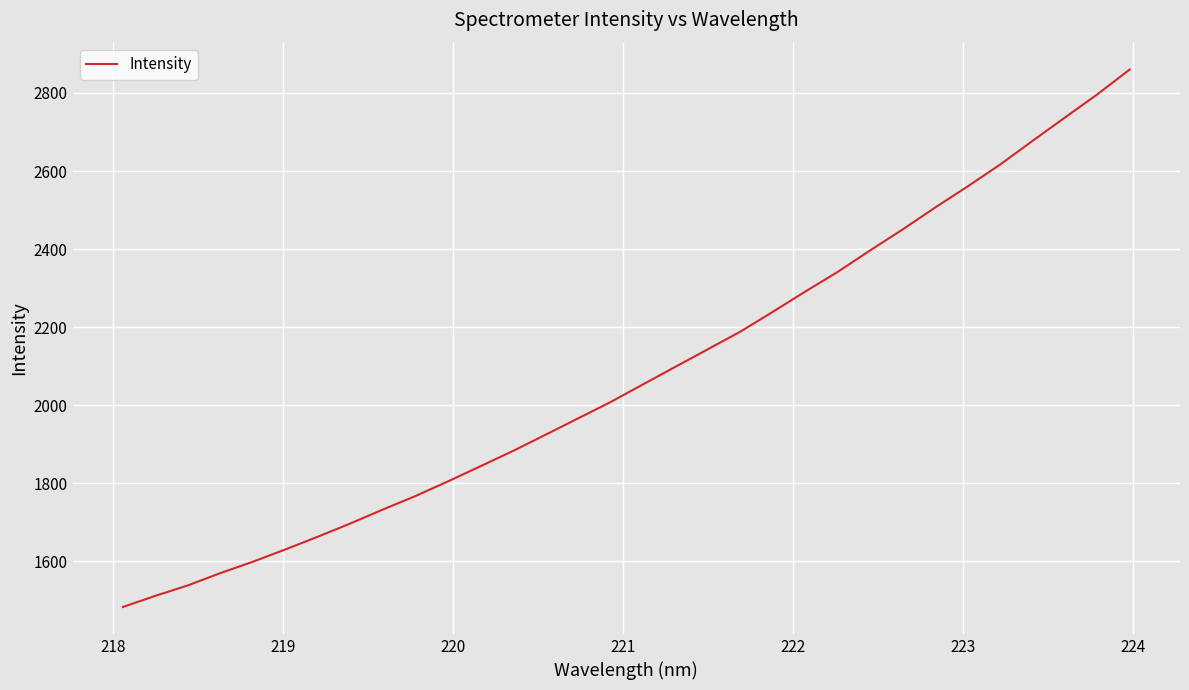

What is the difference between the maximum and minimum values?

1377.2